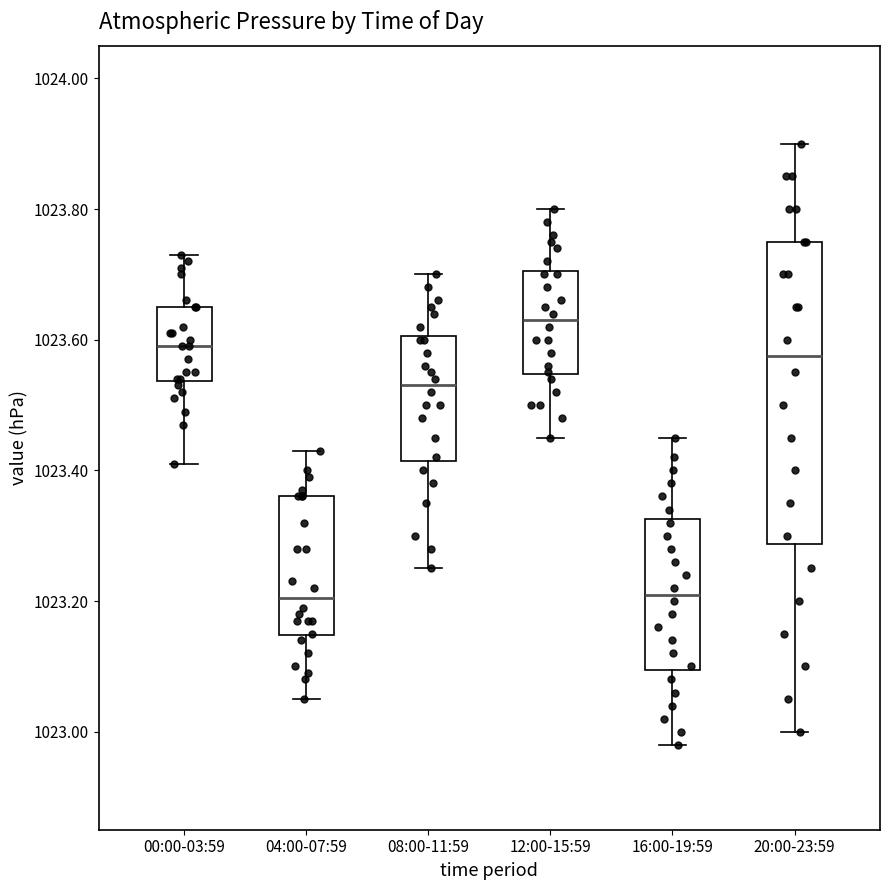

Where does the lower whisker of the box for 16:00-19:59 end on the y-axis? The values are not printed on the chart, so give them approximately, as read against the axis.

1022.98